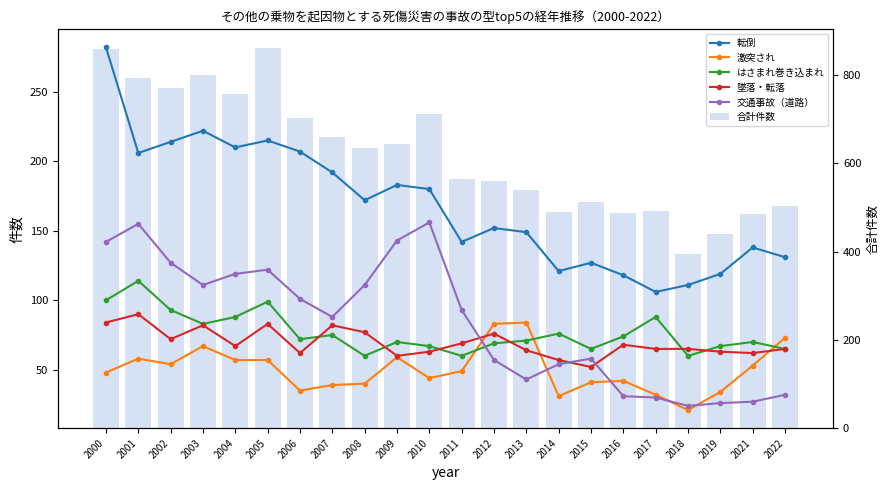

Which label corresponds to the smallest value in the chart?

2018